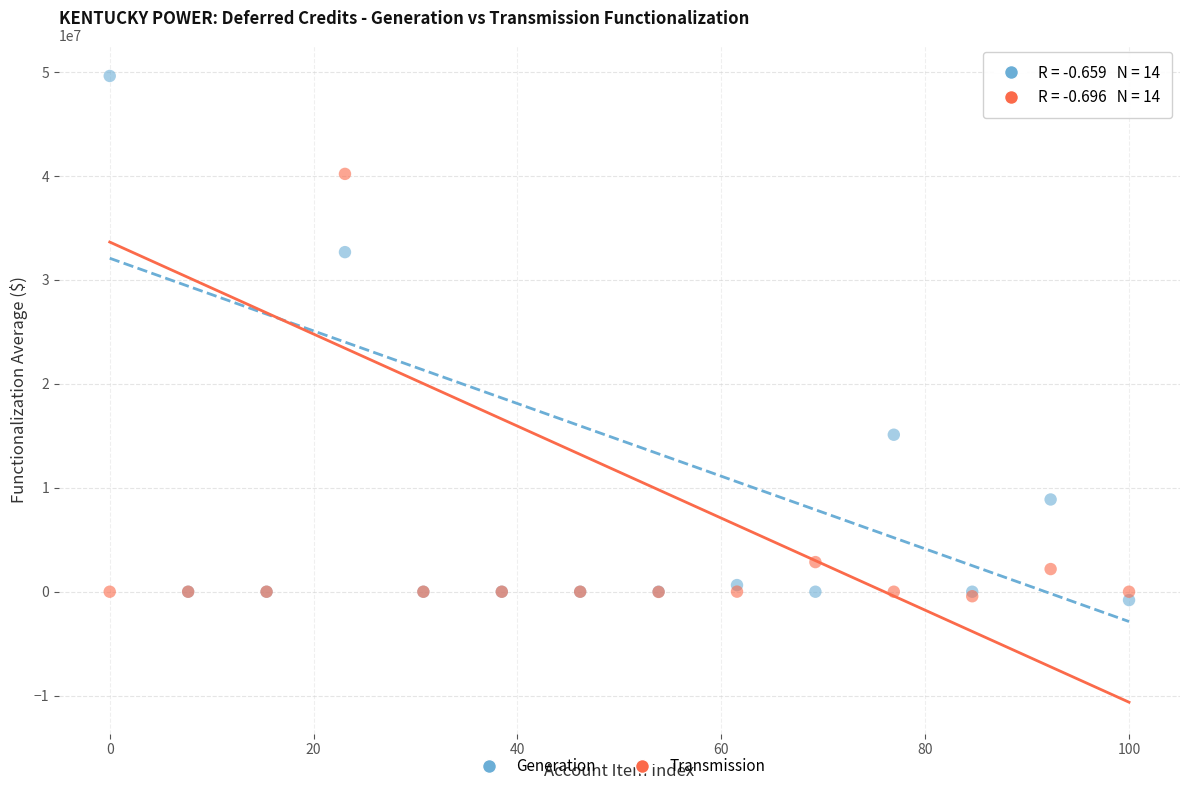

In the Generation series, what Y value is closest to 24399149?

32659029.0